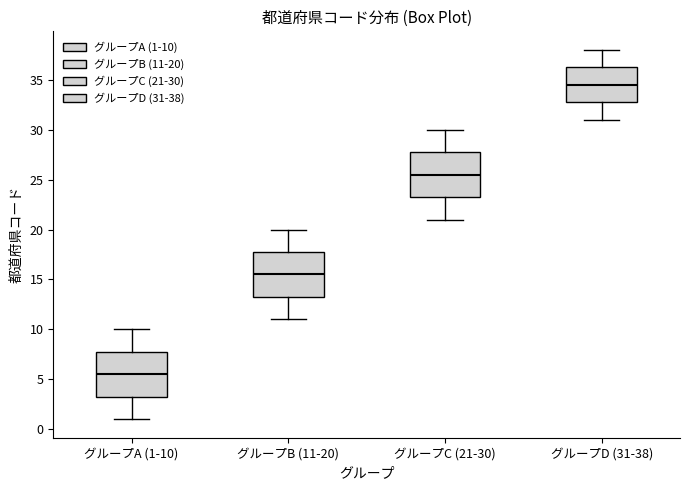

Reading left to right, read every box against the y-axis: the position of its median line, the range the box covers, and the ends of its whiskers. The values are not printed on the chart, so give them approximately, as read against the axis.

グループA (1-10): median 5.5, box 3.5 to 8.0, whiskers 1.0 to 10.0
グループB (11-20): median 15.5, box 13.5 to 18.0, whiskers 11.0 to 20.0
グループC (21-30): median 25.5, box 23.5 to 28.0, whiskers 21.0 to 30.0
グループD (31-38): median 34.5, box 33.0 to 36.5, whiskers 31.0 to 38.0